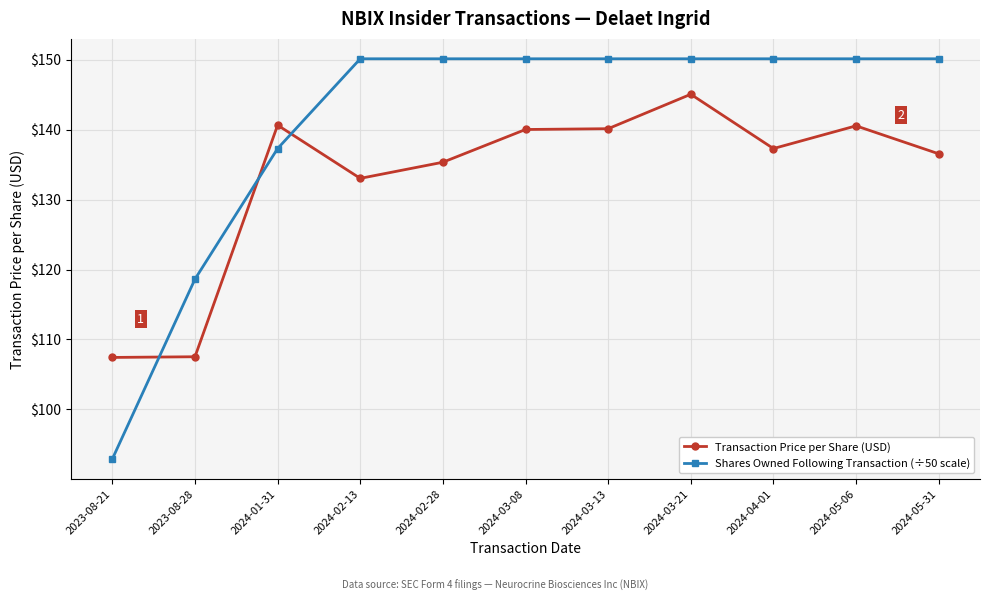

What is the sum of the Shares Owned Following Transaction (÷50 scale) values at 2024-02-13 and 2024-03-13?

300.3